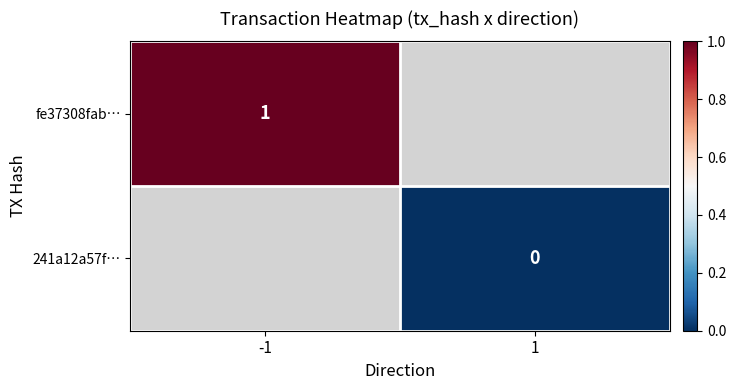

The 241a12a57f… series shows 0.0 at 1. True or false?

True